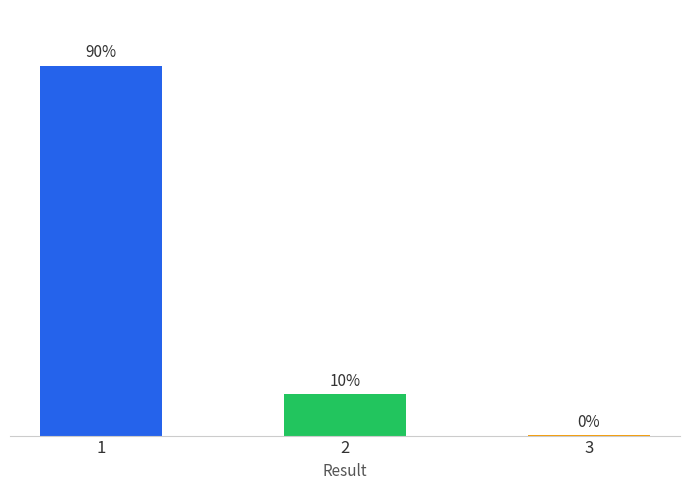

Does the chart contain any negative values?

No